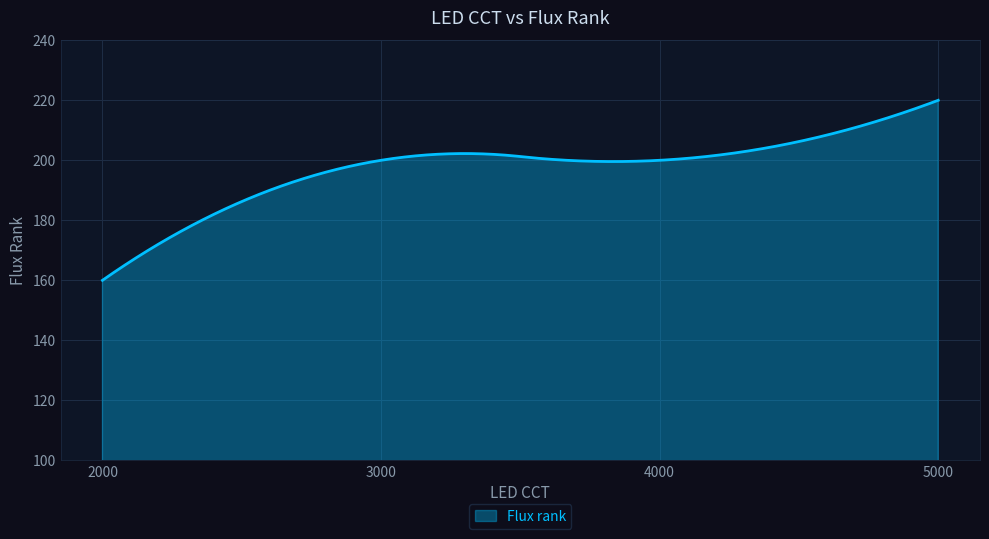

What is the minimum value shown in the chart?

160.0